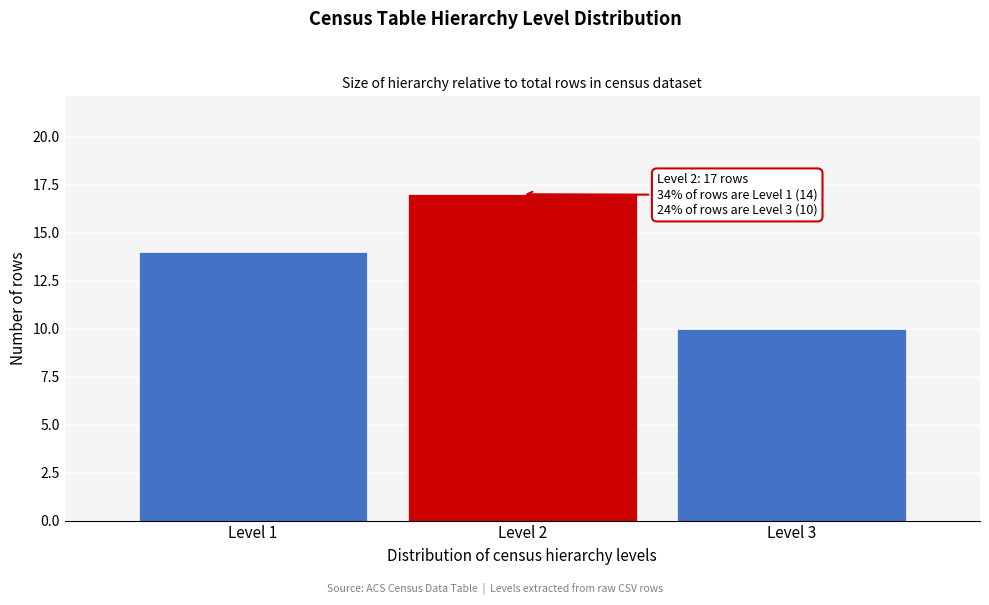

Reading left to right, transcribe all the data shown in this chart.

14	17	10